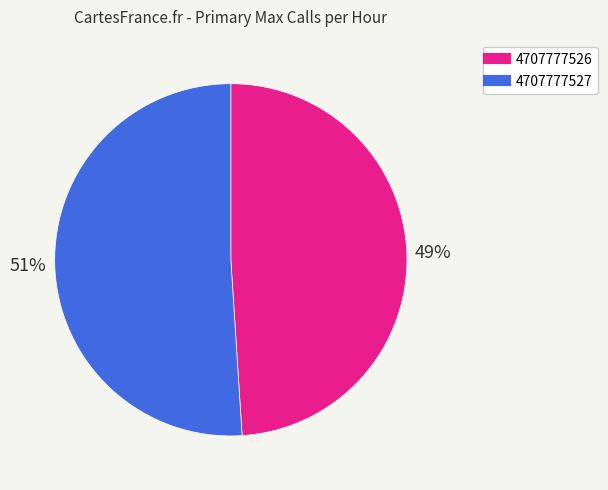

Combined, do 4707777526 and 4707777527 account for over 50%?

Yes